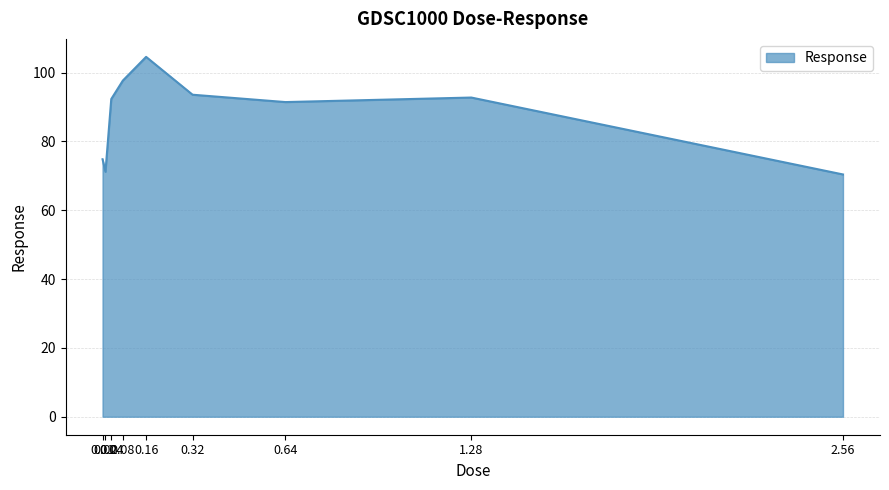

What is the minimum value shown in the chart?

70.4